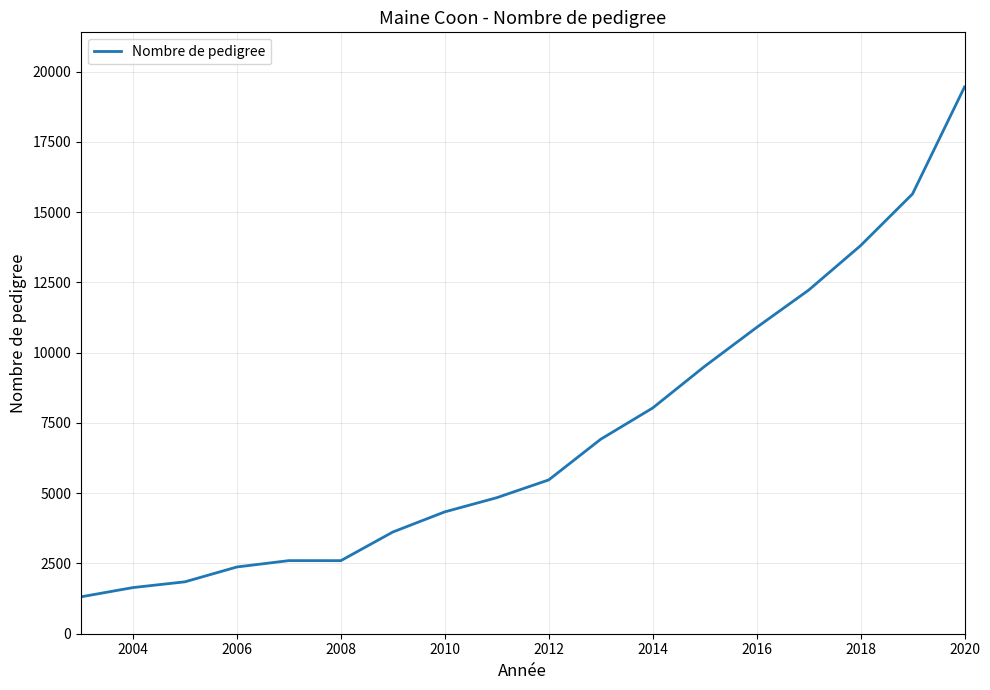

What is the difference between the maximum and minimum values?

18139